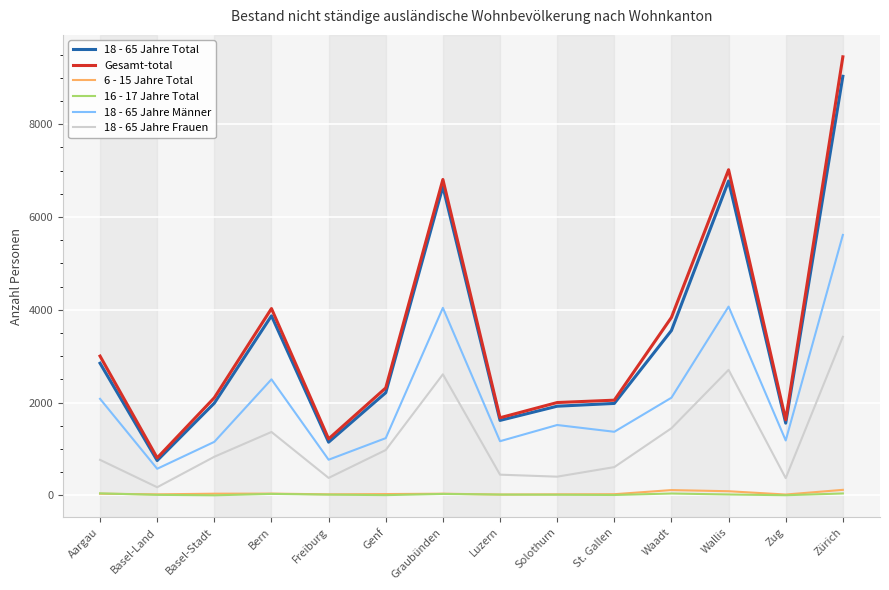

Where does the 18 - 65 Jahre Männer series first go above 1518?

Aargau